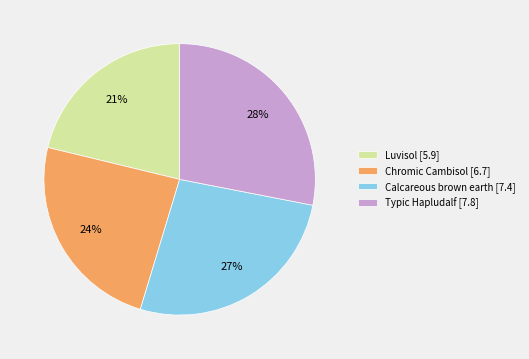

How many slices are in this pie chart?

4